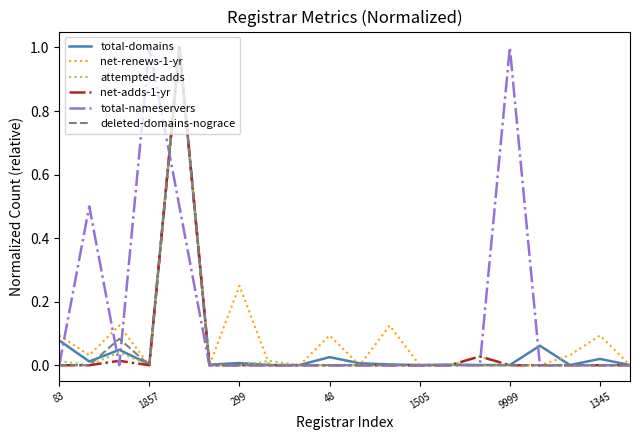

Which series has the largest total across all categories?

total-nameservers